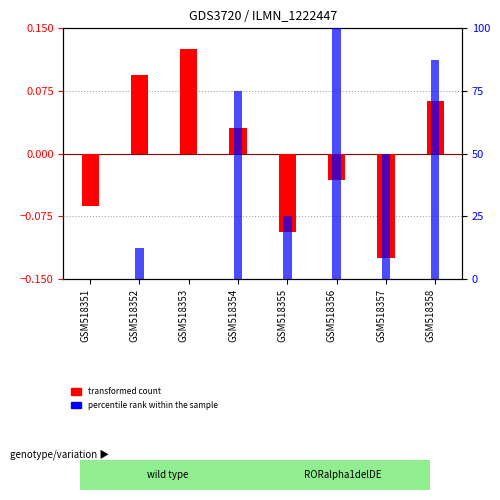

At GSM518351, list the series in order from smallest to largest.

transformed count, percentile rank within the sample